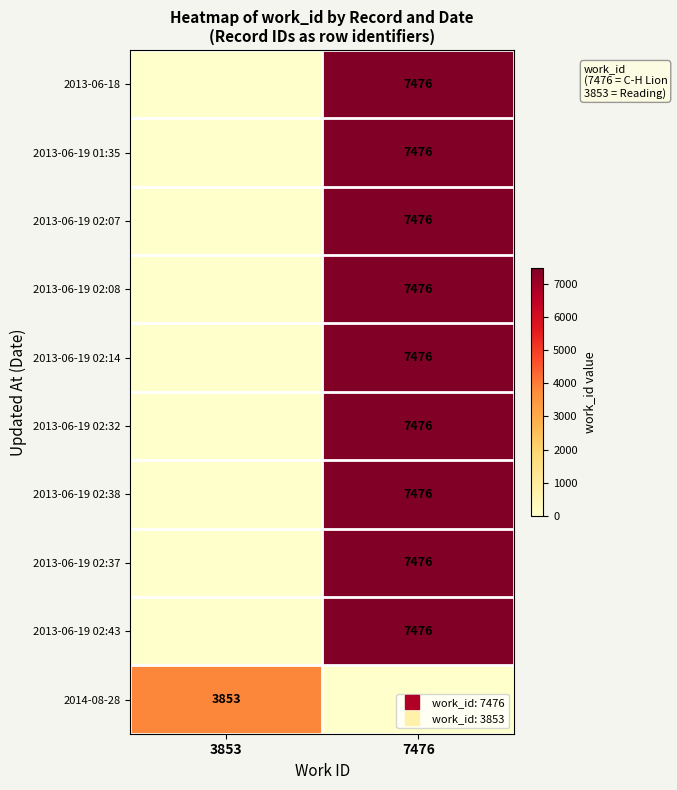

What is the sum of the 2013-06-19 02:14 values at 3853 and 7476?

7476